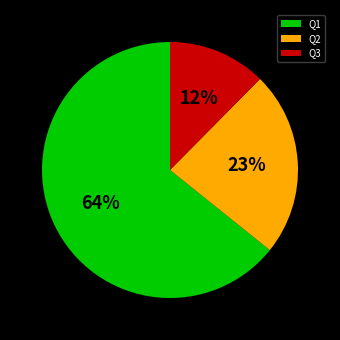

Which slice is the smallest?

Q3